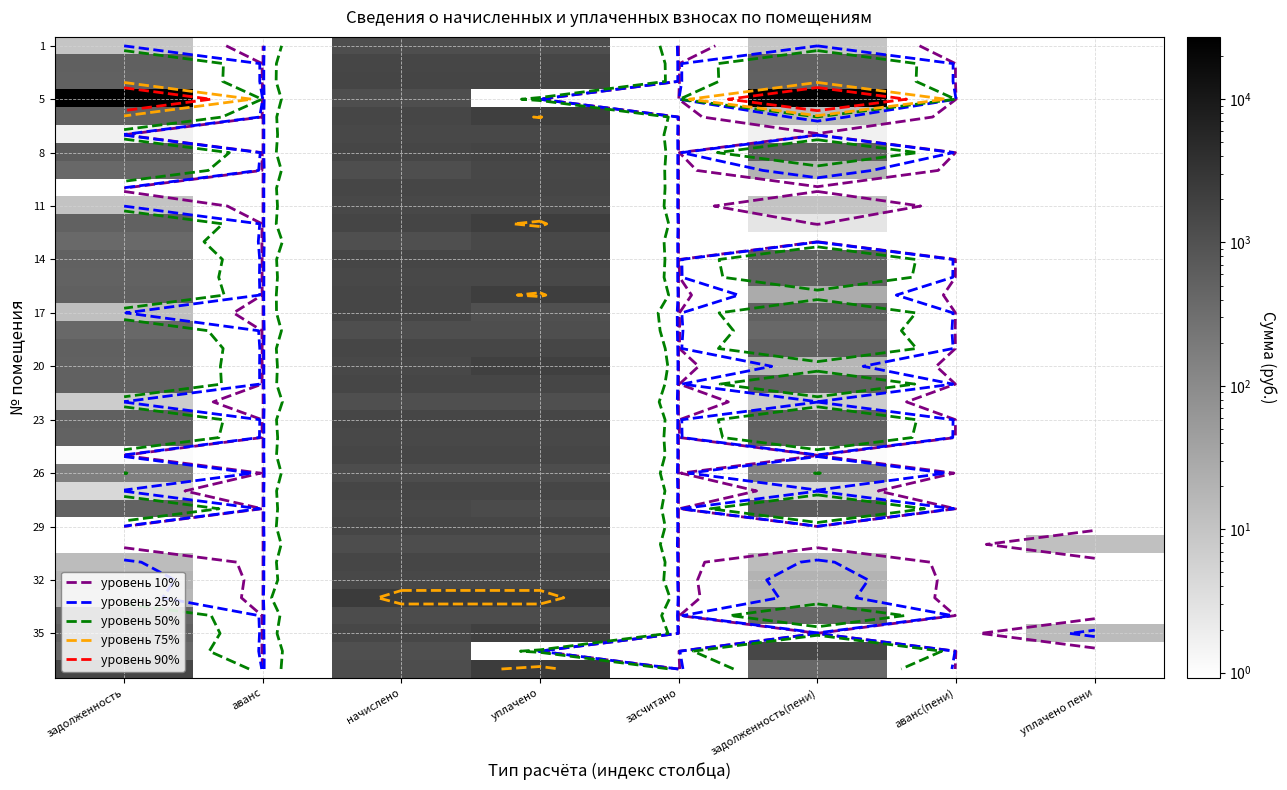

Where is 8 nearest to the value 1136?

задолженность